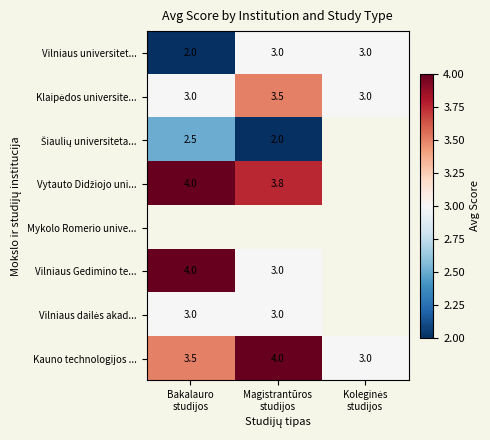

Between Bakalauro
studijos and Koleginės
studijos, which is larger?

Koleginės
studijos